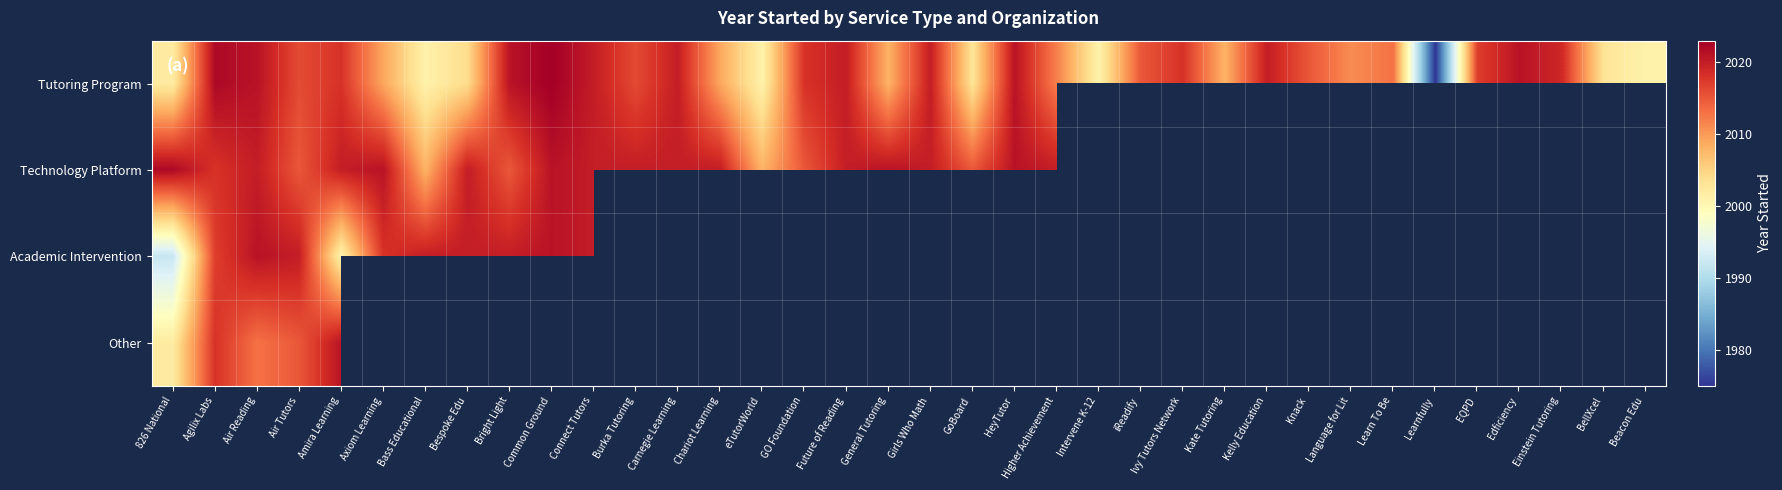

Where is Tutoring Program nearest to the value 1999?

Bass Educational